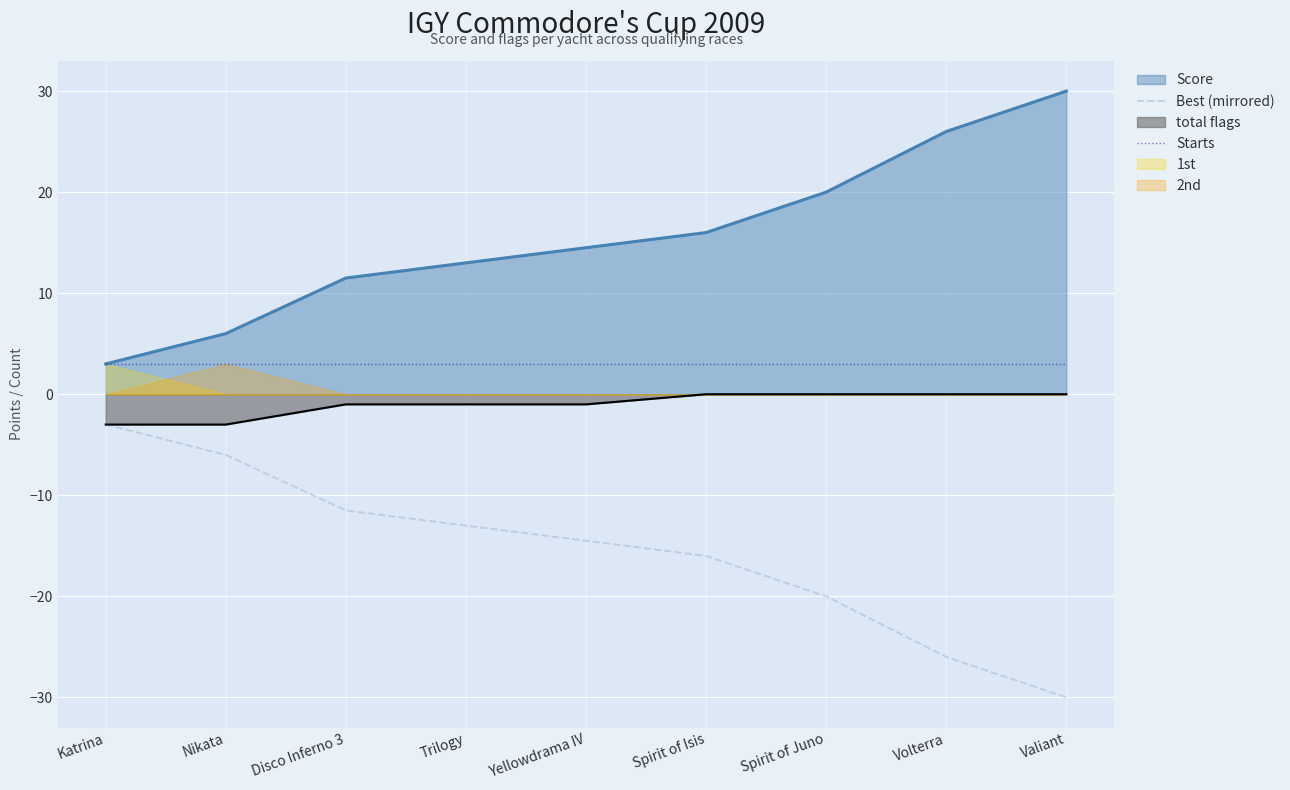

The value of total flags at Volterra is 0.0. True or false?

True